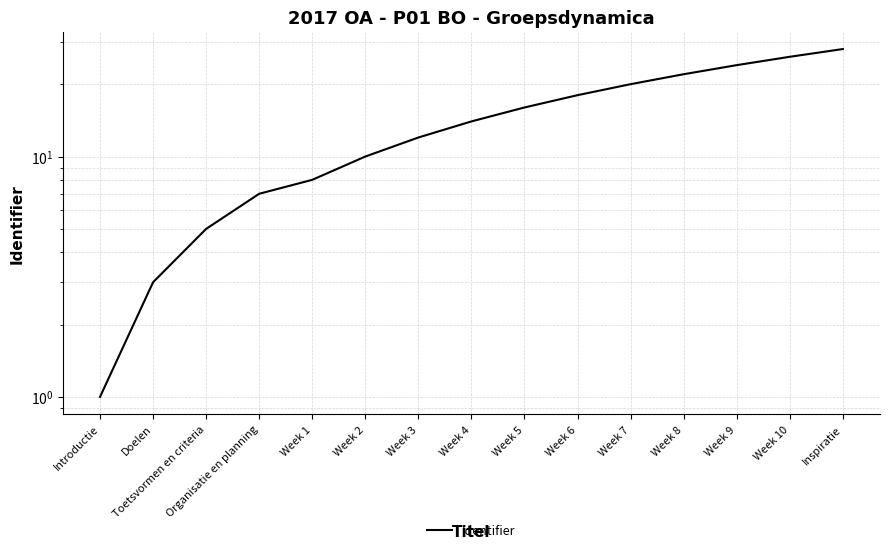

What is the smallest value displayed?

1